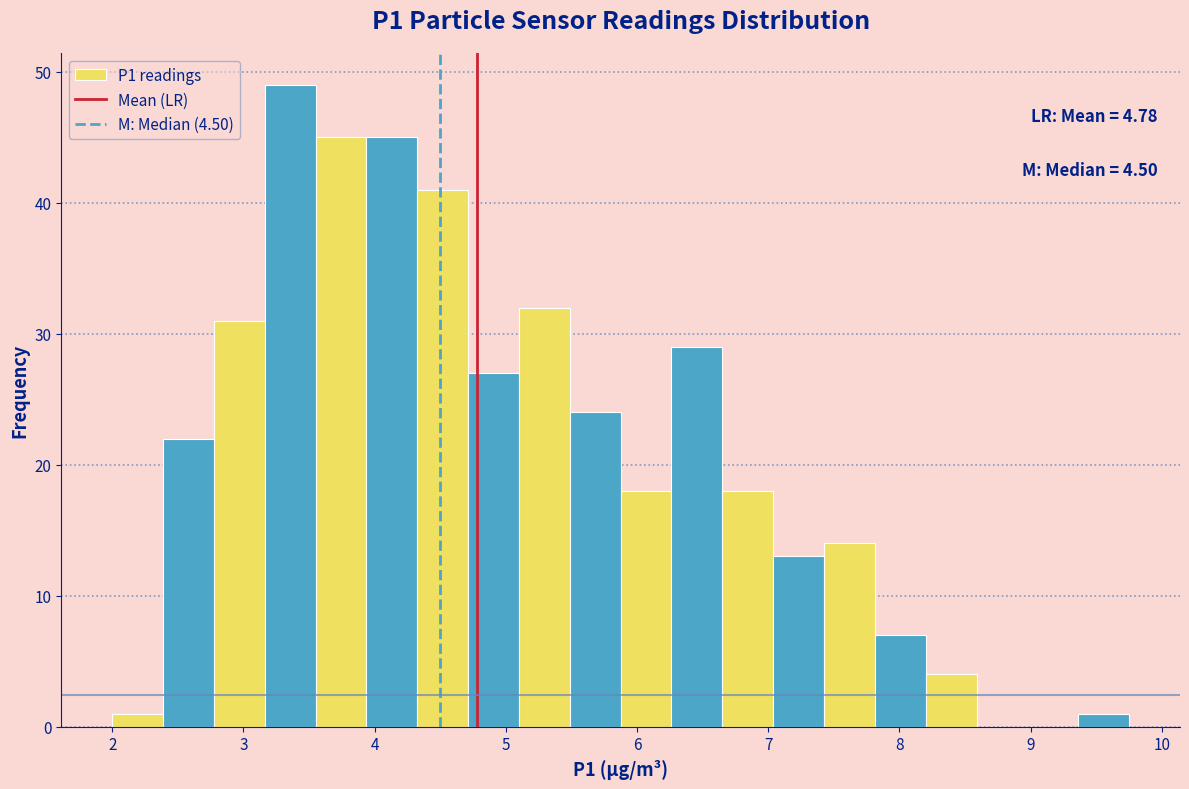

Around what value on the x-axis is the tallest bar? Give the approximate position of its centre, as read against the axis.

3.4